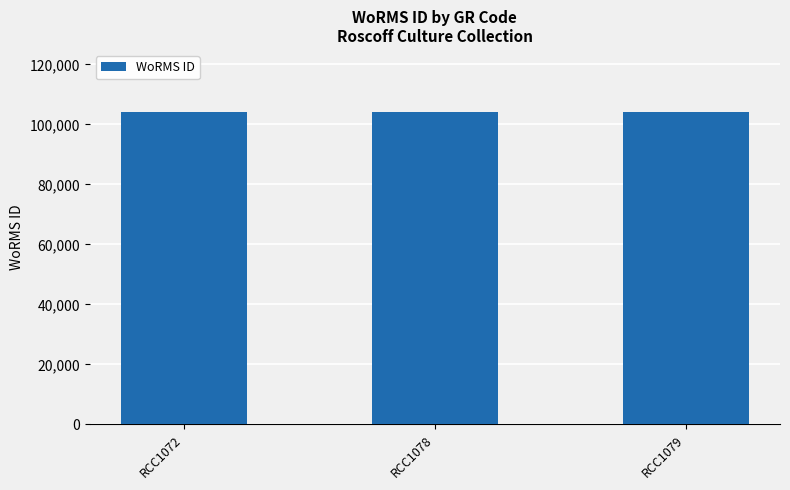

What is the difference between the maximum and minimum values?

25